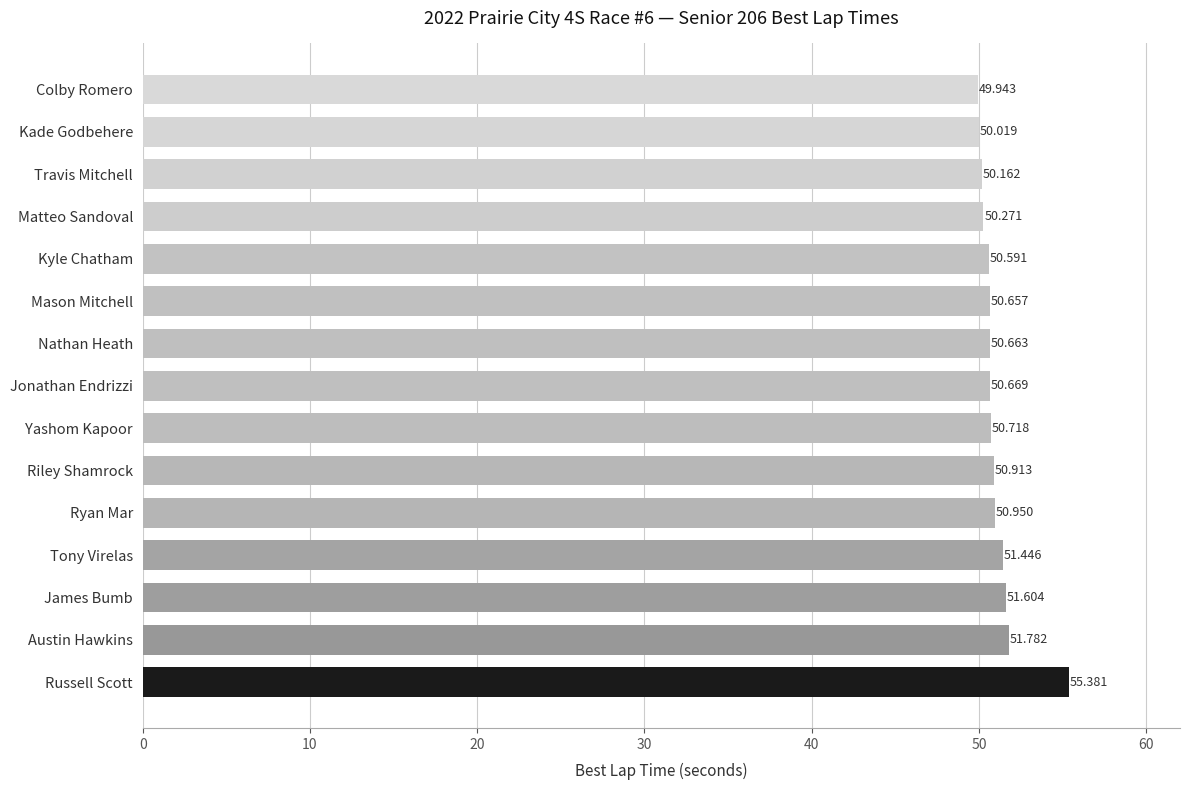

Between Travis Mitchell and Tony Virelas, which is larger?

Tony Virelas